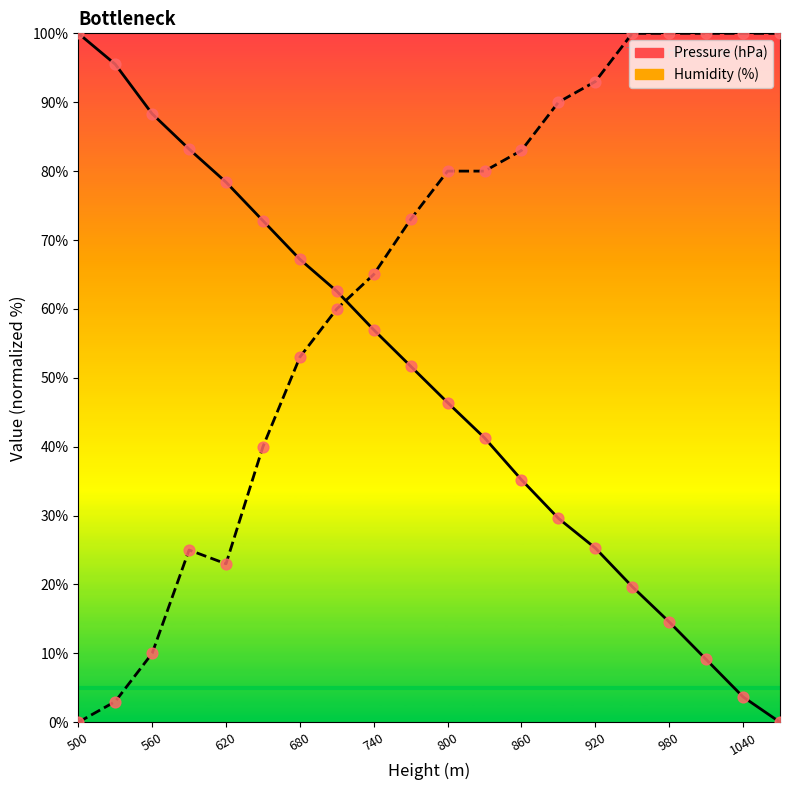

Is the value of Pressure (hPa) at 18 greater than the value of Humidity (%) at 1040?

No